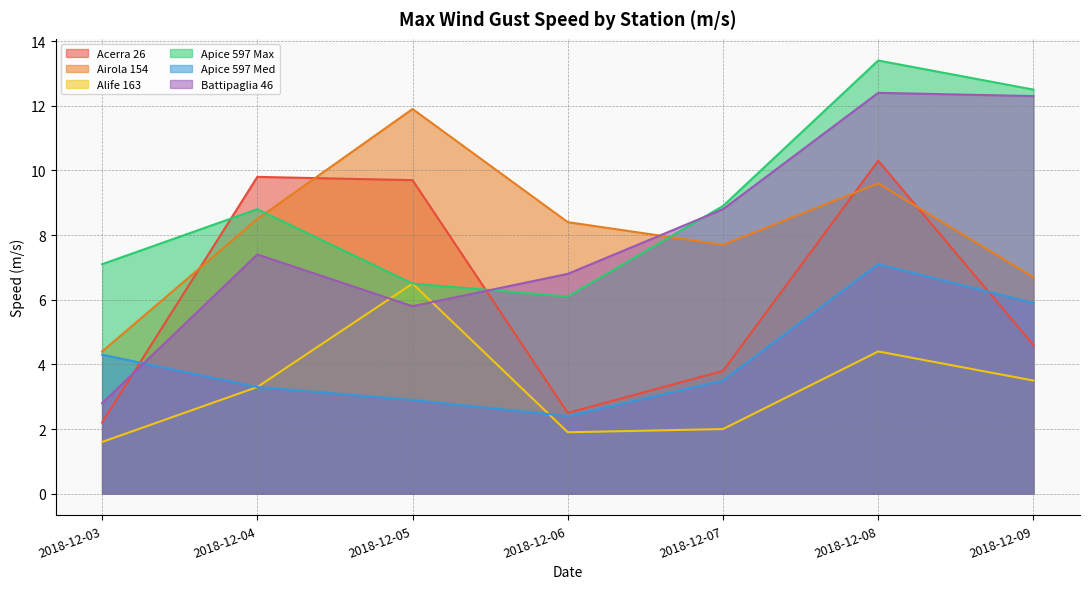

At which category does the chart reach its peak across all series?

2018-12-08